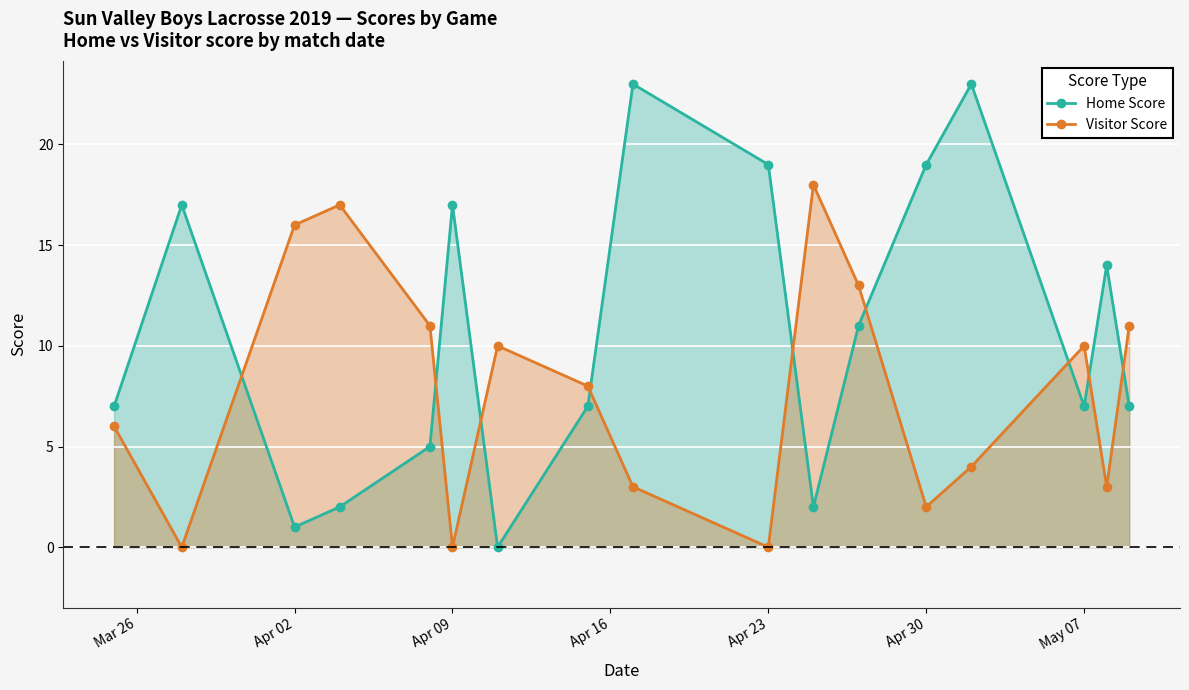

Is it true that Visitor Score equals 2 at May 07?

False